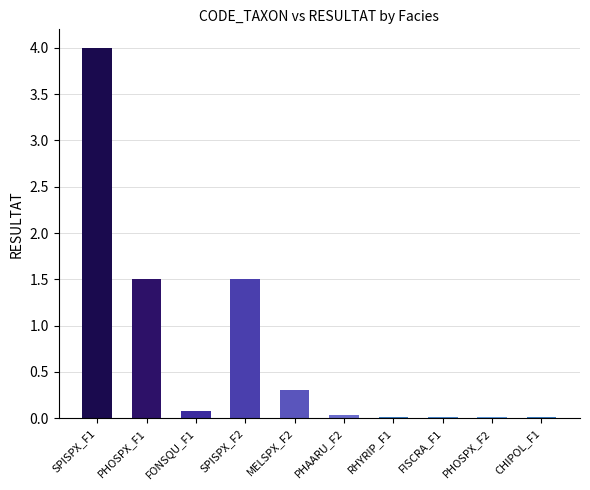

Which label corresponds to the largest value in the chart?

SPISPX_F1